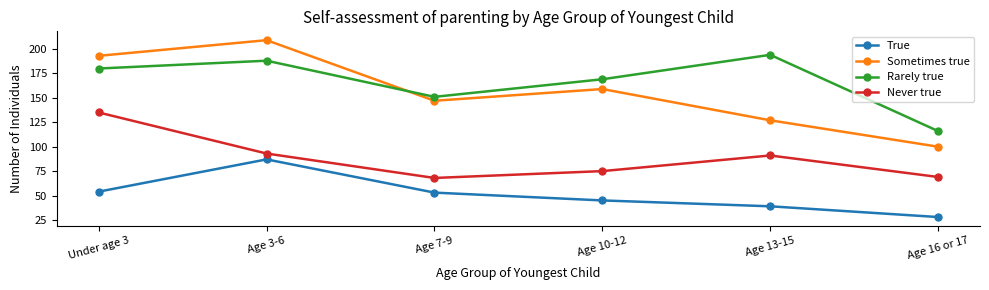

What is the label of the 3rd point from the right?

Age 10-12